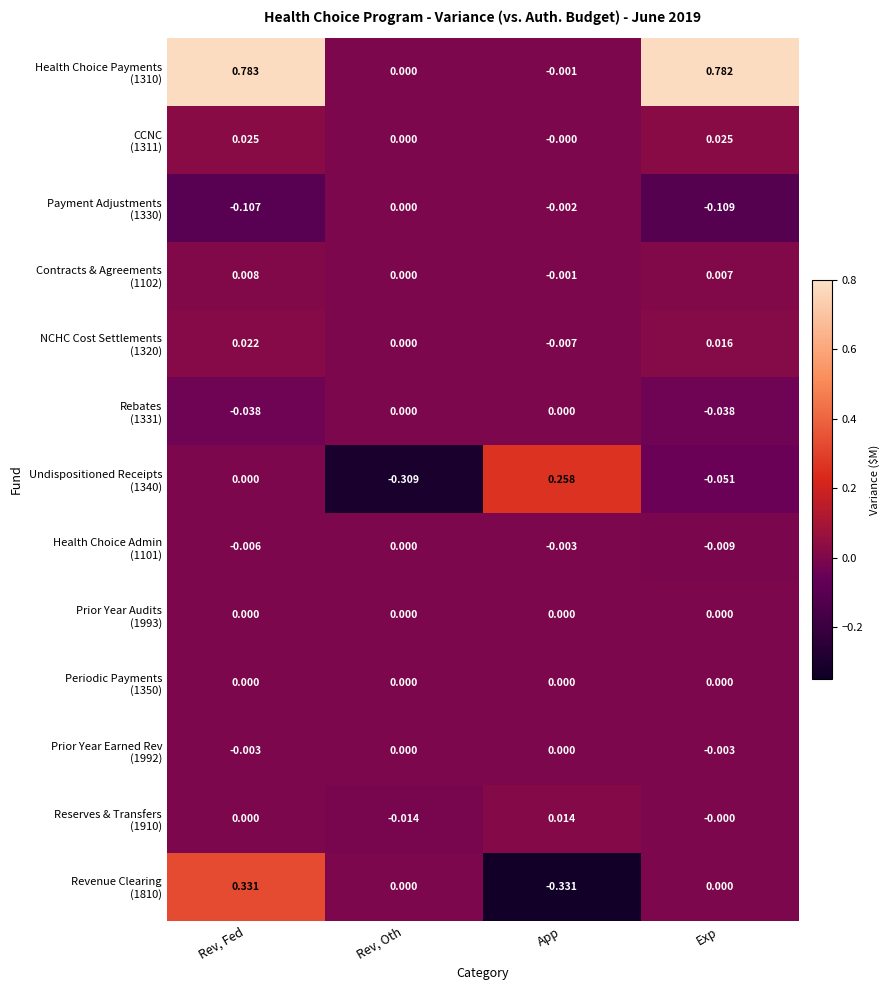

At which category is the sum across all series the highest?

Rev, Fed